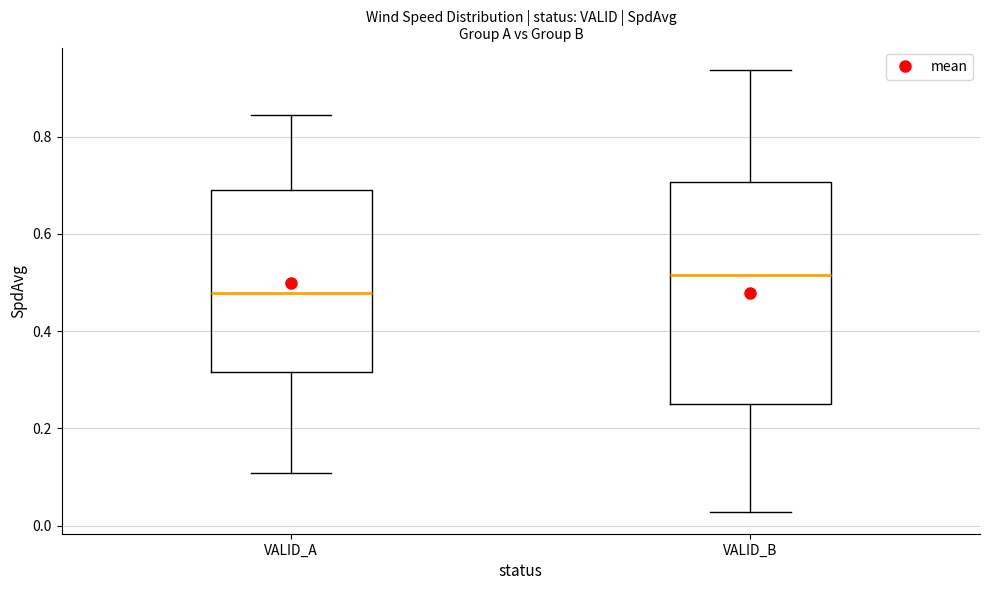

Reading left to right, read every box against the y-axis: the position of its median line, the range the box covers, and the ends of its whiskers. The values are not printed on the chart, so give them approximately, as read against the axis.

VALID_A: median 0.48, box 0.32 to 0.68, whiskers 0.10 to 0.84
VALID_B: median 0.52, box 0.26 to 0.70, whiskers 0.02 to 0.94